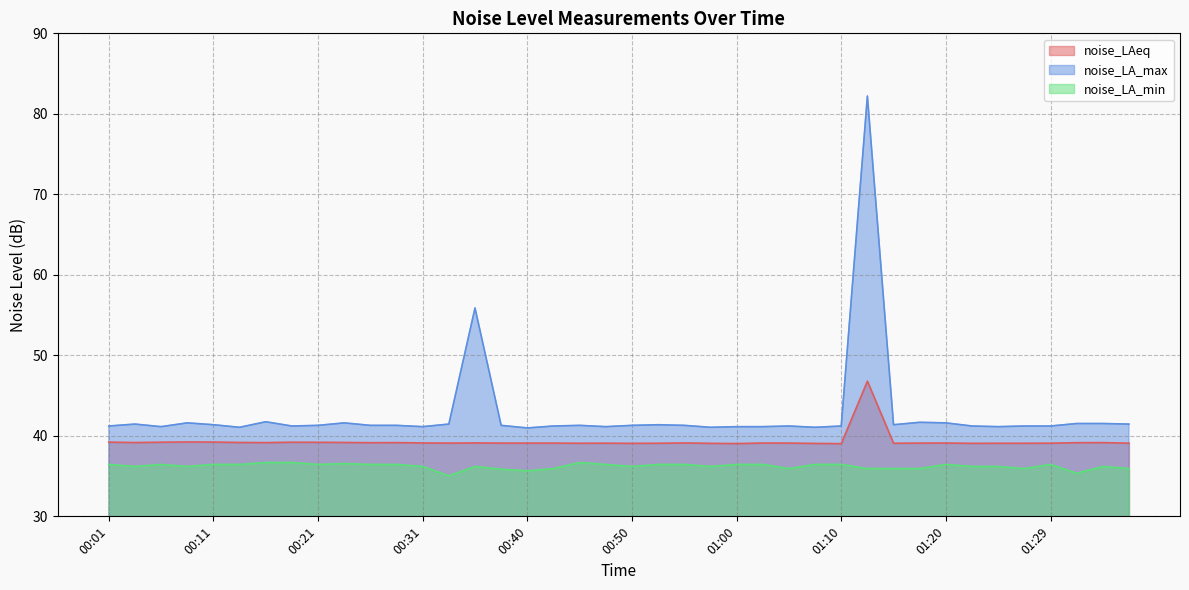

What is the sum of all noise_LA_max values?

1707.8